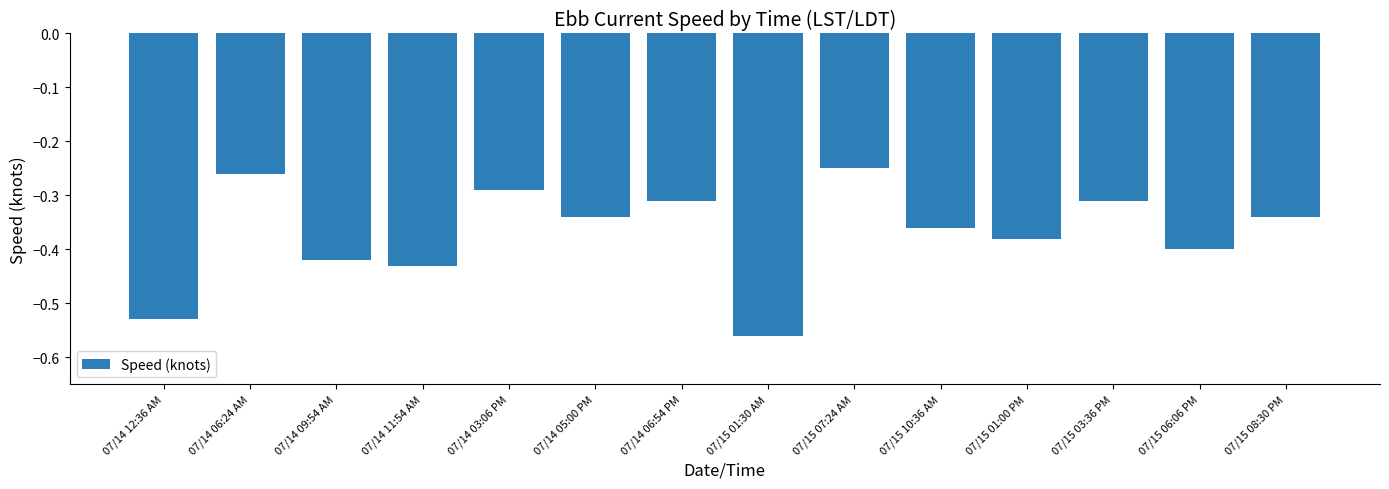

Which category has the highest value across all series?

07/15 07:24 AM